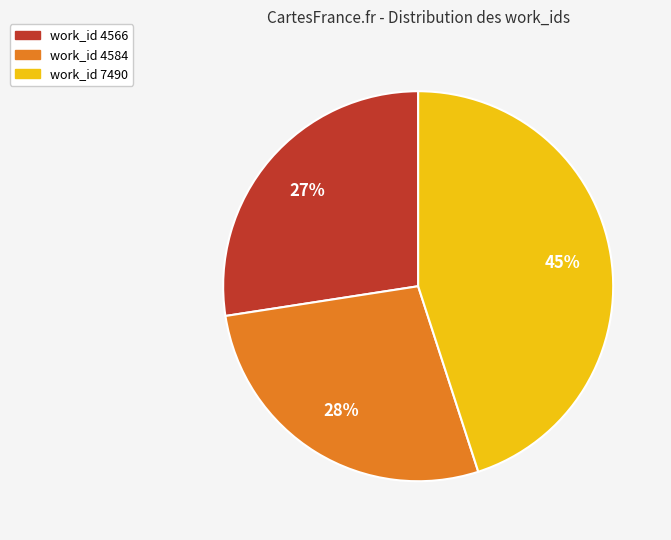

Which slice is the largest?

work_id 7490